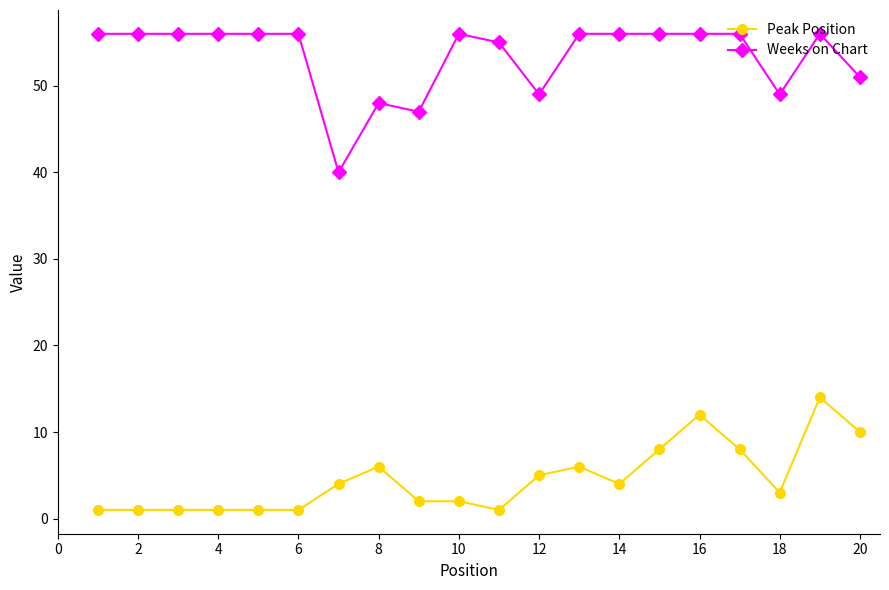

True or false: Peak Position has more than 1 interior local peaks.

True